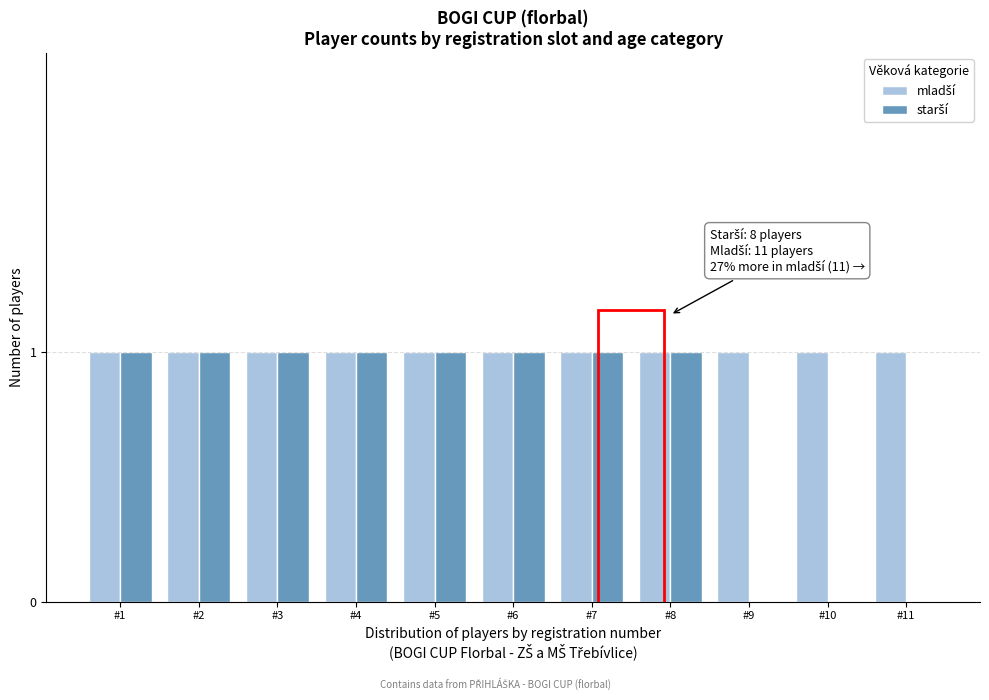

How many categories are shown in the chart?

11